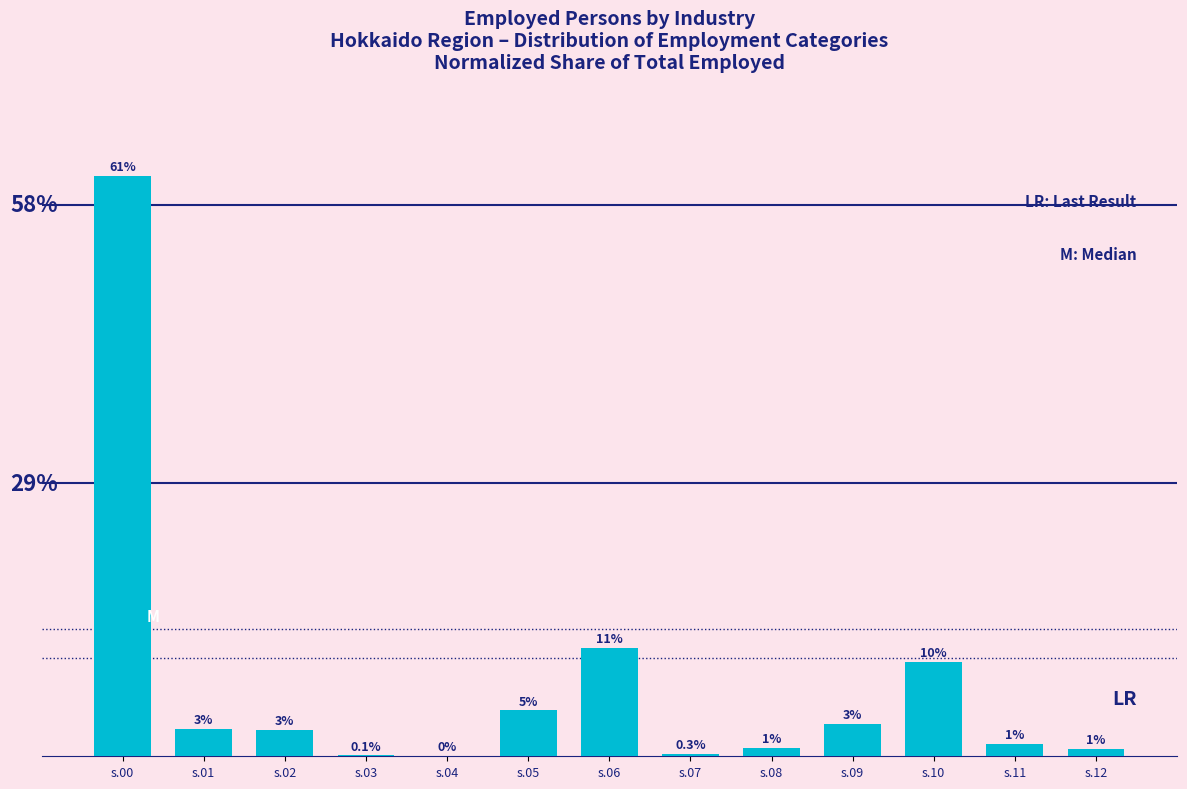

Are the bars horizontal?

No